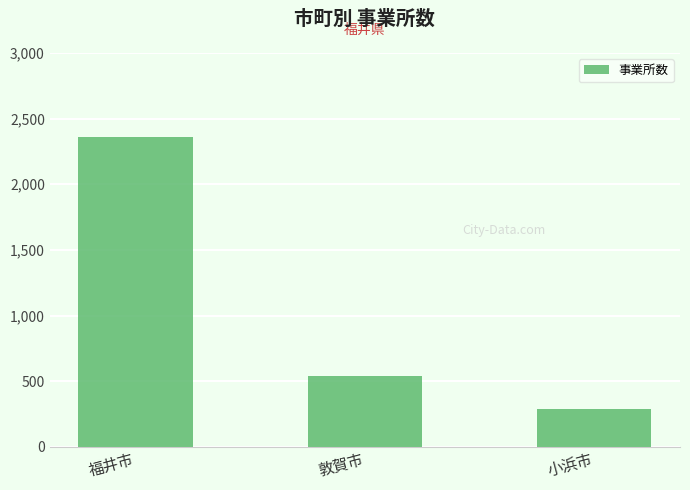

Reading right to left, list all the values displayed in this chart.

289	537	2358